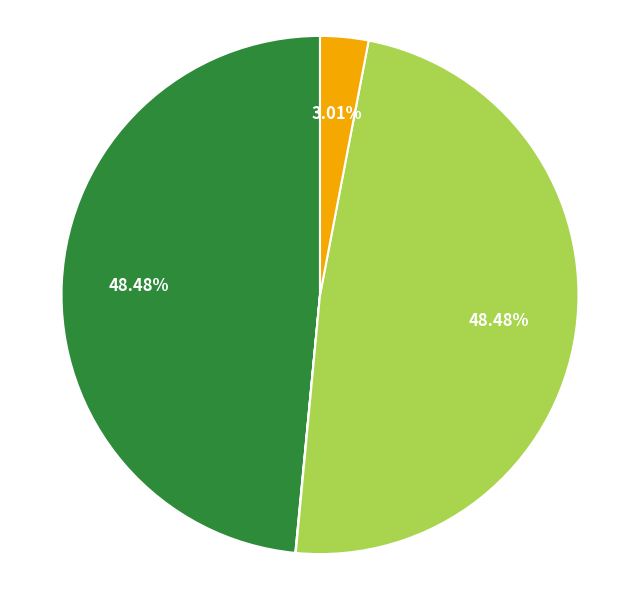

Is there a majority slice in this chart?

No